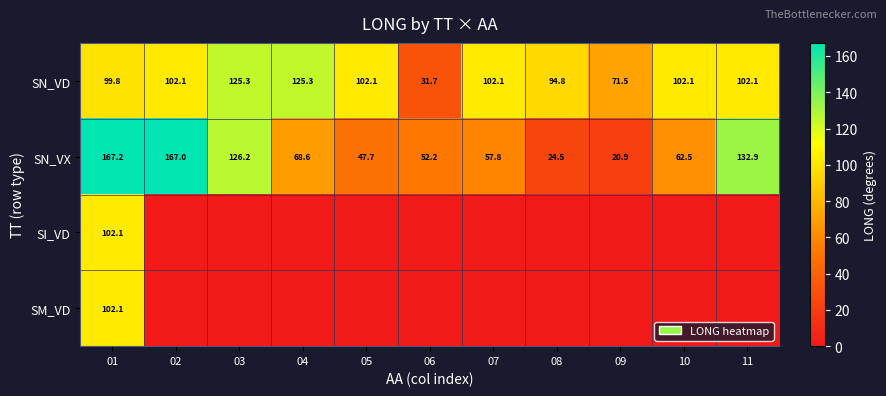

What is the difference between the maximum and minimum values in the SN_VX series?

146.3